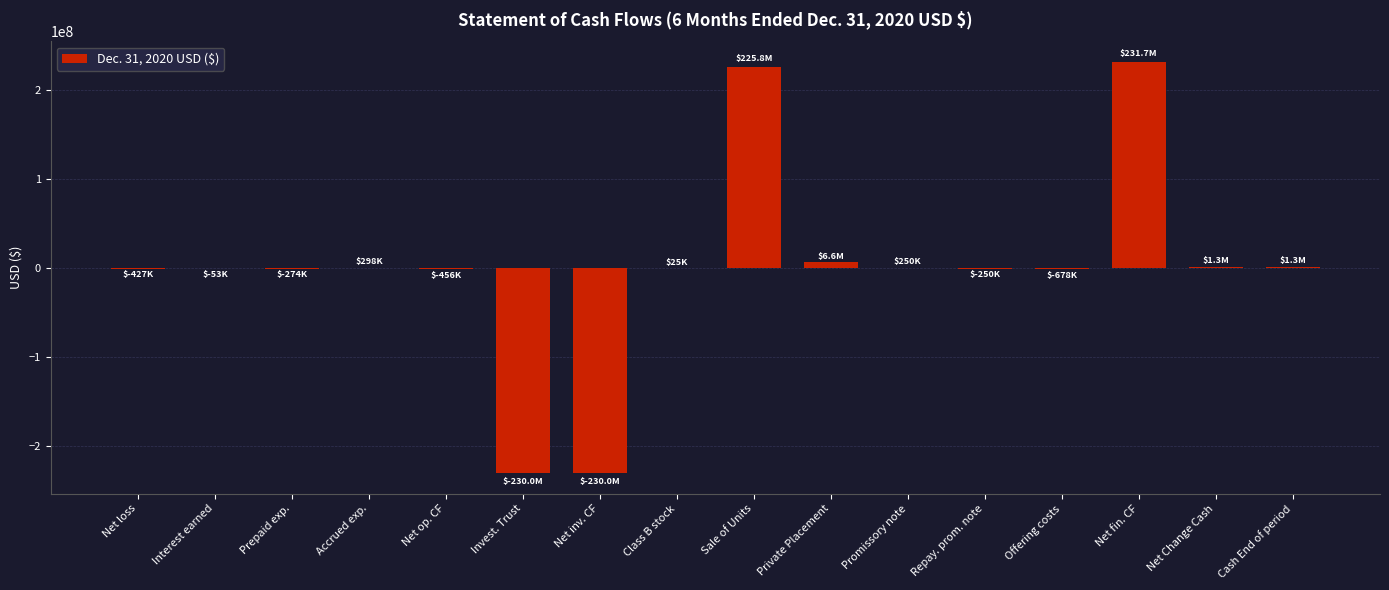

What value does the data have at Net fin. CF, to the nearest 100?

231743200